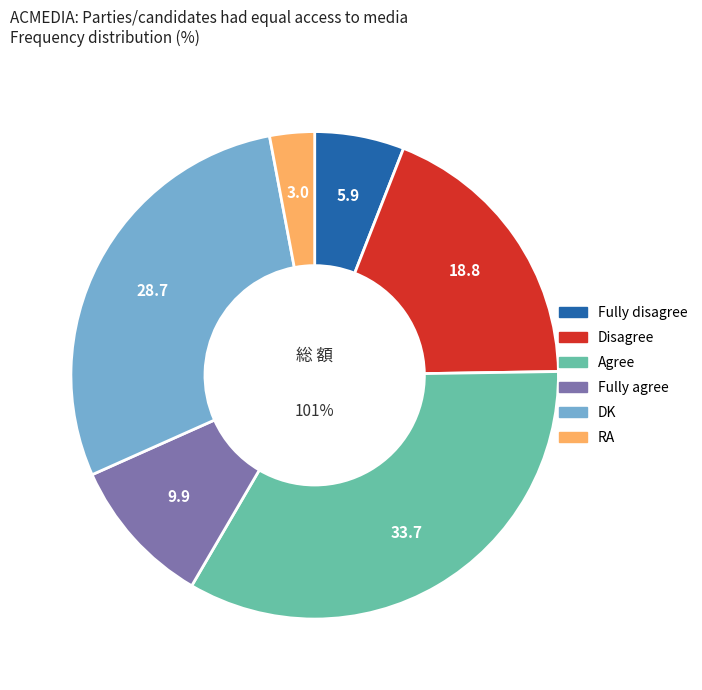

What is the total percentage of RA and Disagree?

21.8%